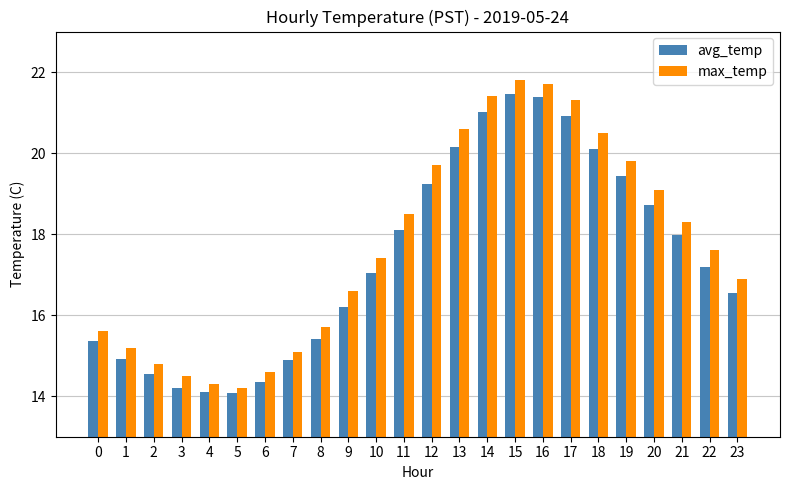

How many data points in max_temp are less than 17?

11